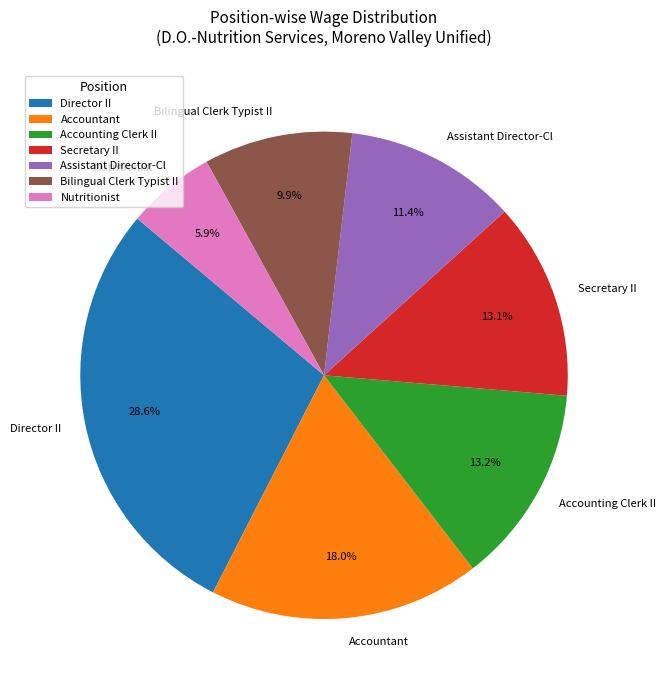

Count the number of slices in the pie.

7